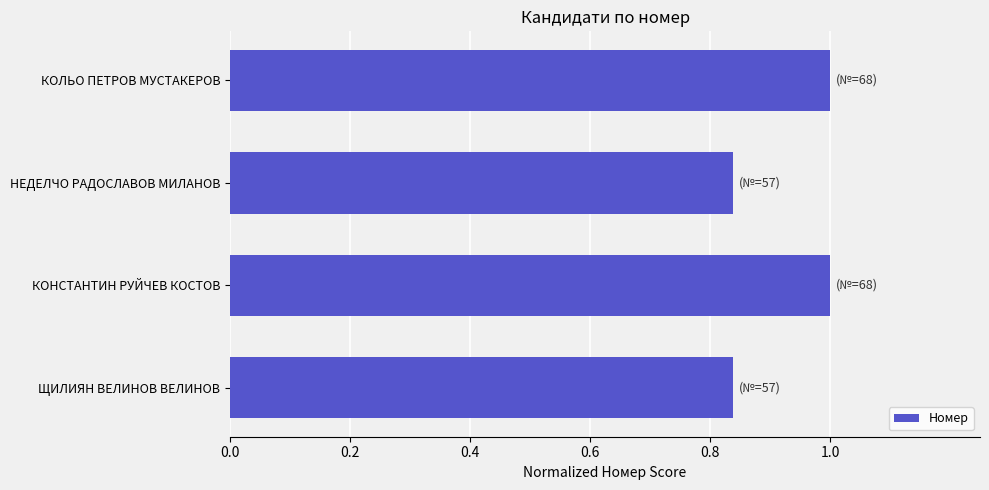

How many values are below 1?

2